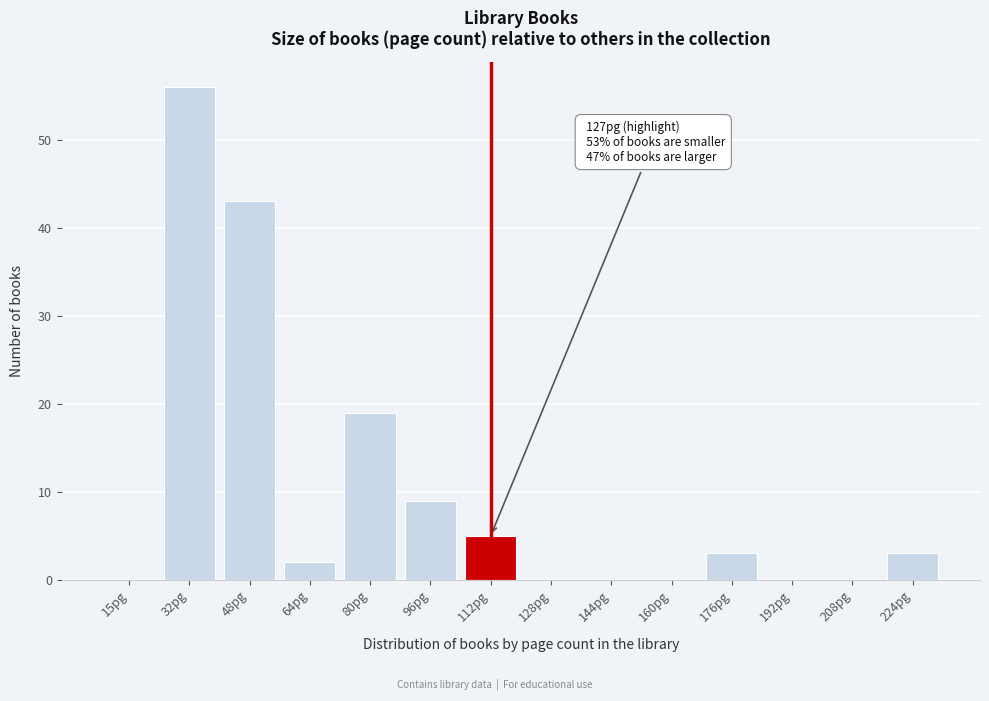

Reading left to right, extract all data points from this chart.

15pg=0	32pg=56	48pg=43	64pg=2	80pg=19	96pg=9	112pg=5	128pg=0	144pg=0	160pg=0	176pg=3	192pg=0	208pg=0	224pg=3